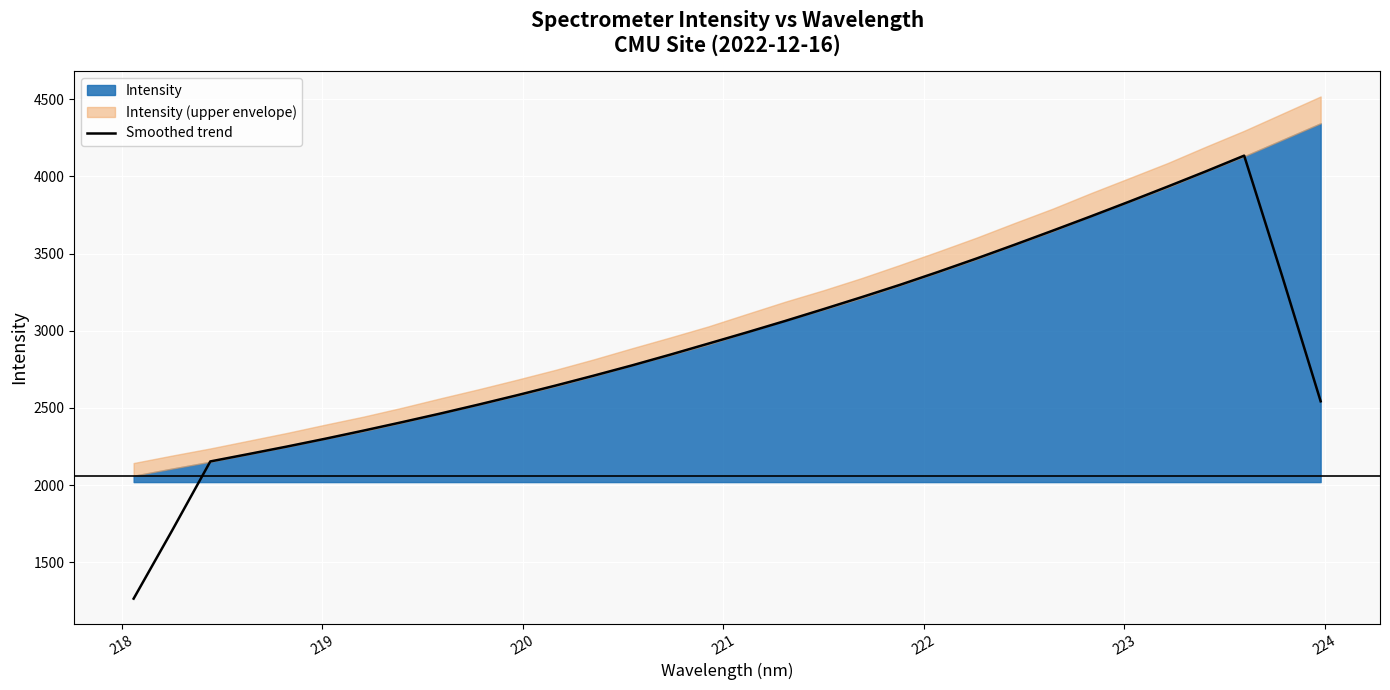

How many interior local peaks (higher than both neighbors) does the data have?

1